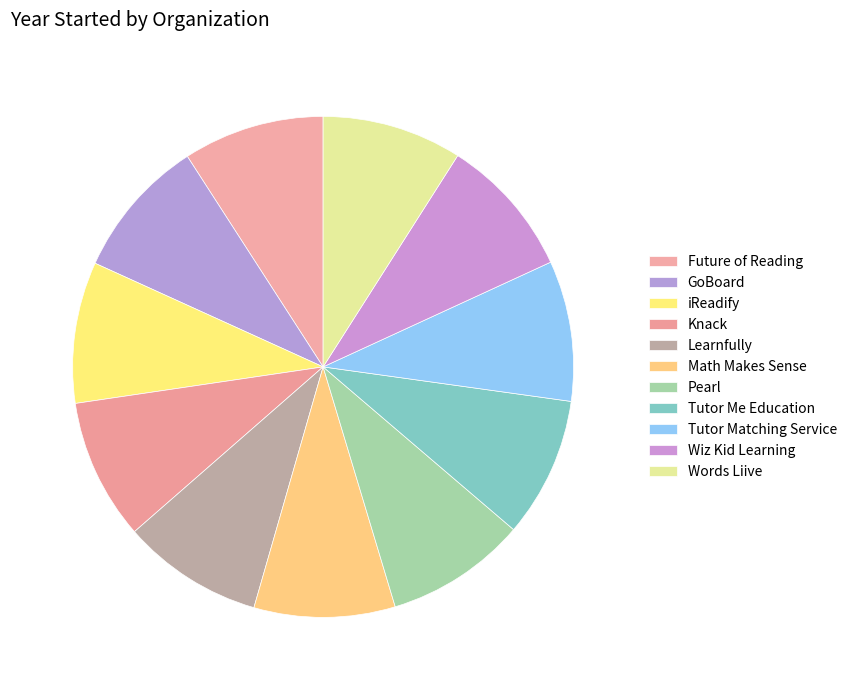

How many segments does this pie chart have?

11